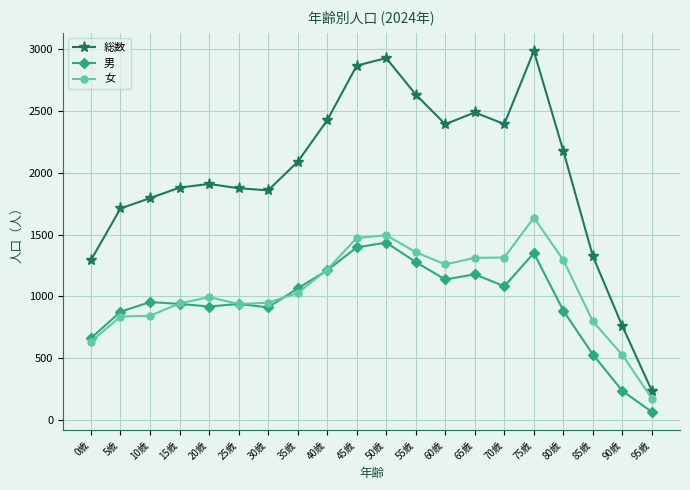

Rank the series by their maximum value, from lowest to highest.

男, 女, 総数